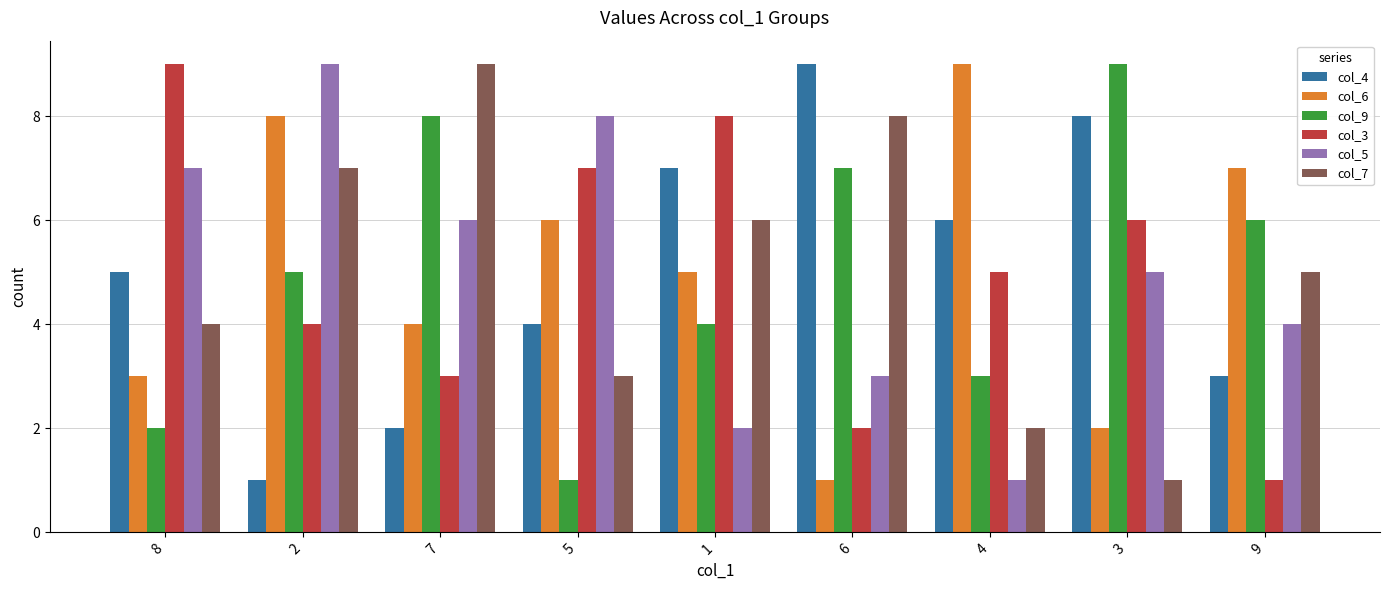

Which series changed the most between 5 and 1?

col_5